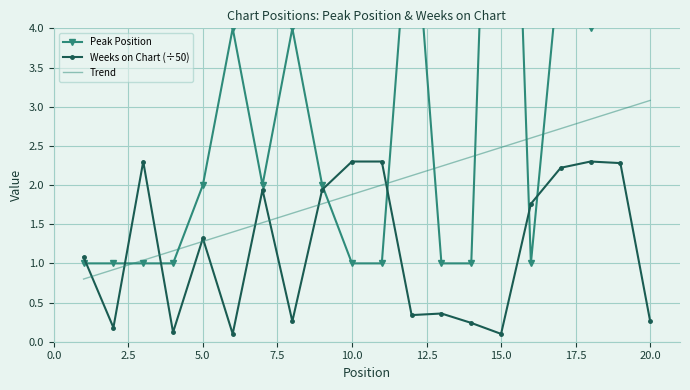

Which series has the largest range (max minus min)?

Peak Position